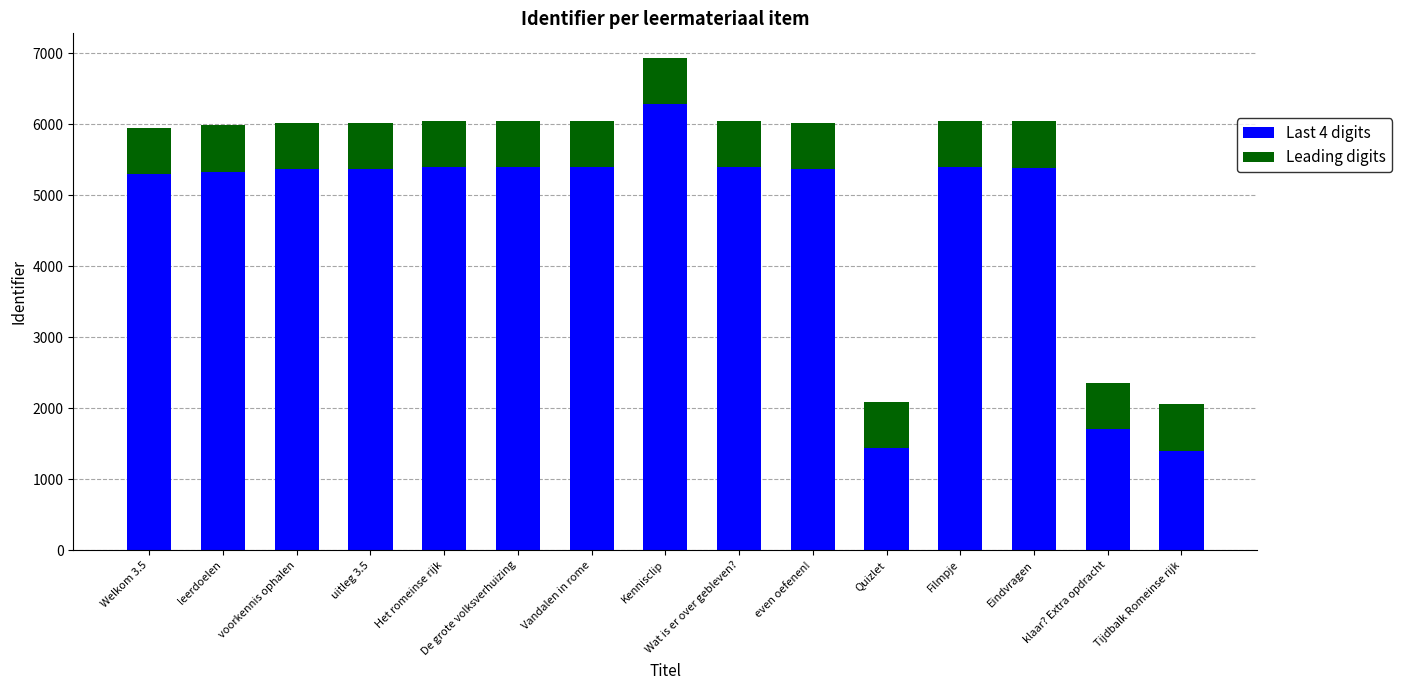

At which category is the sum across all series the highest?

Kennisclip